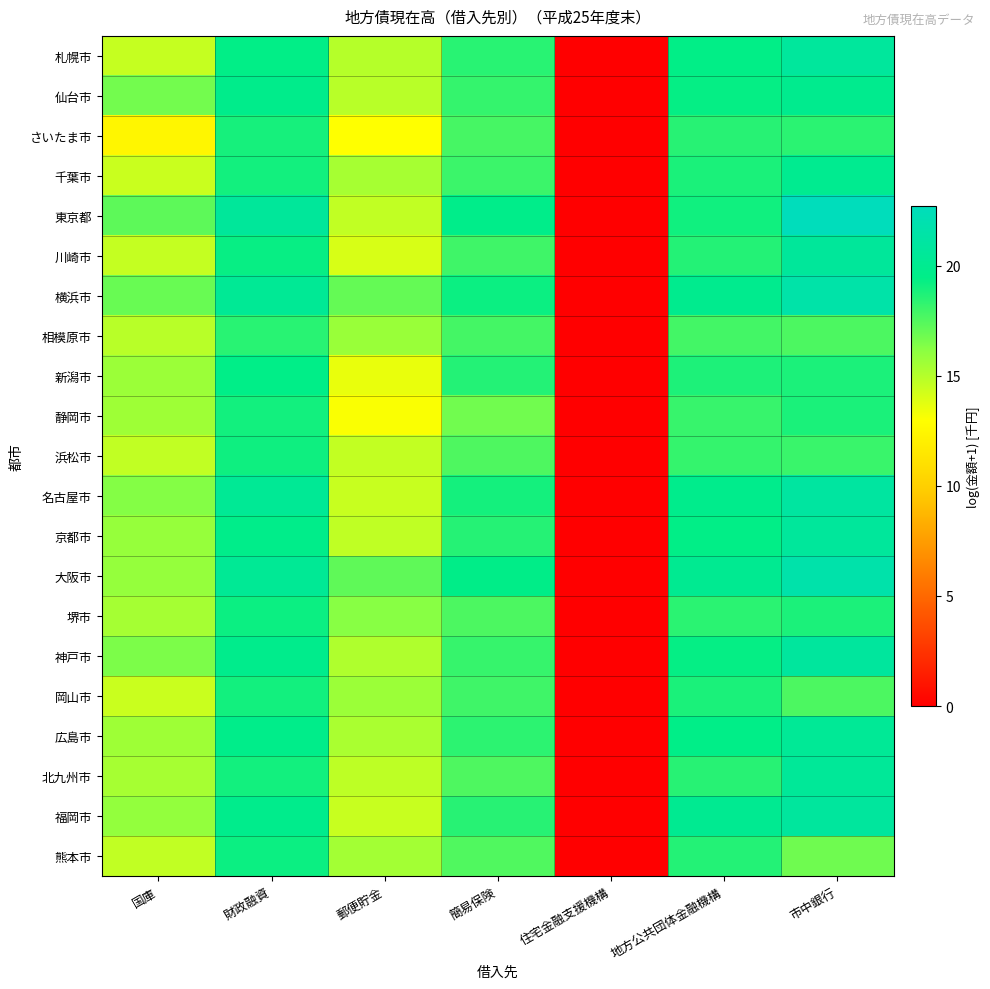

At which category does the chart reach its minimum across all series?

住宅金融支援機構